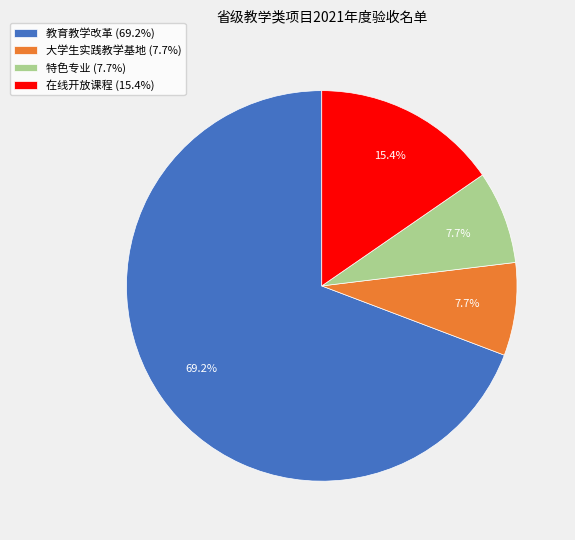

What percentage is the 特色专业 slice, to the nearest percent?

8%